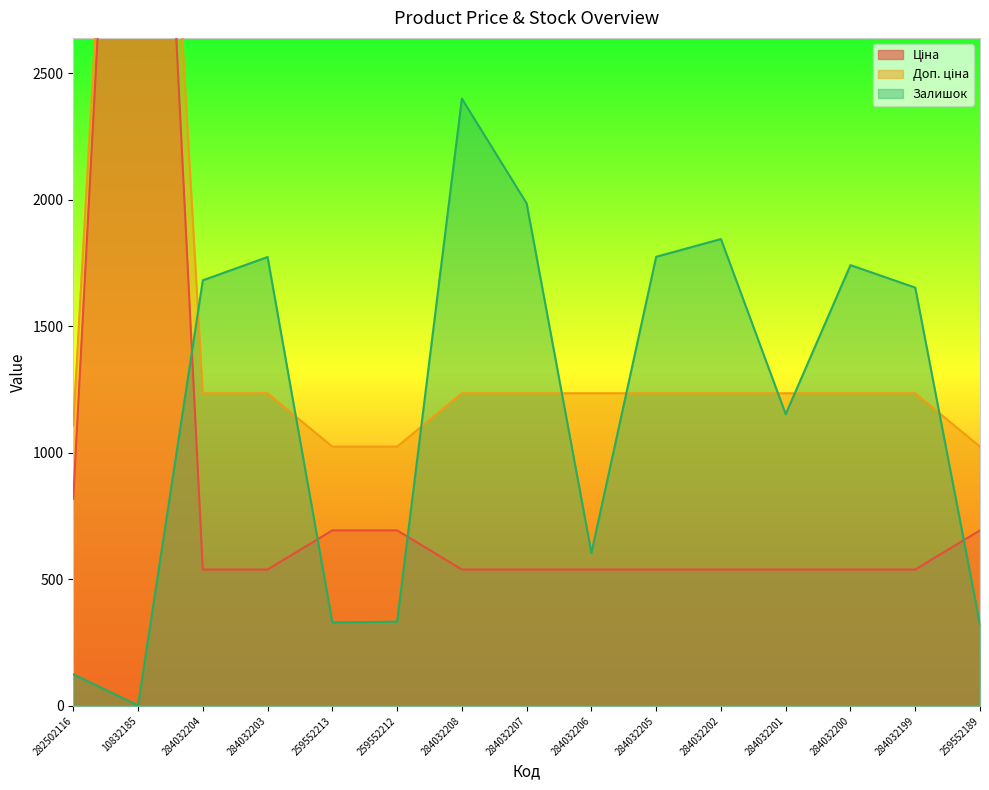

True or false: Залишок has a value of 2400.0 at 284032208.

True